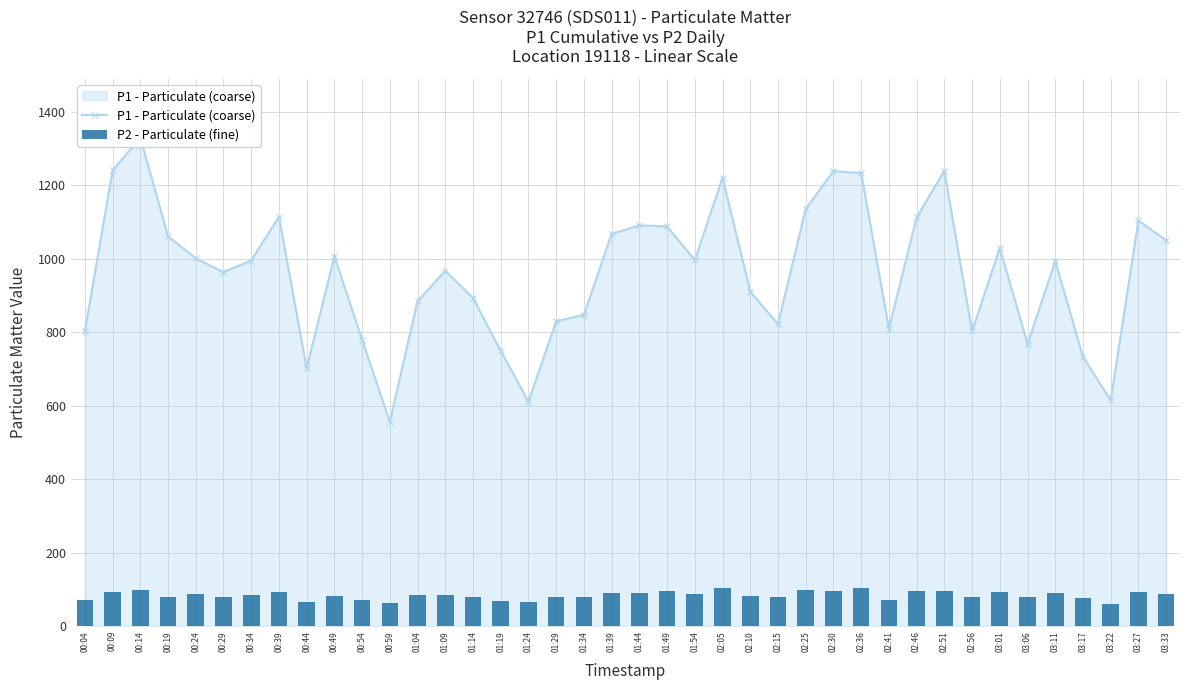

How many series are shown in this chart?

2